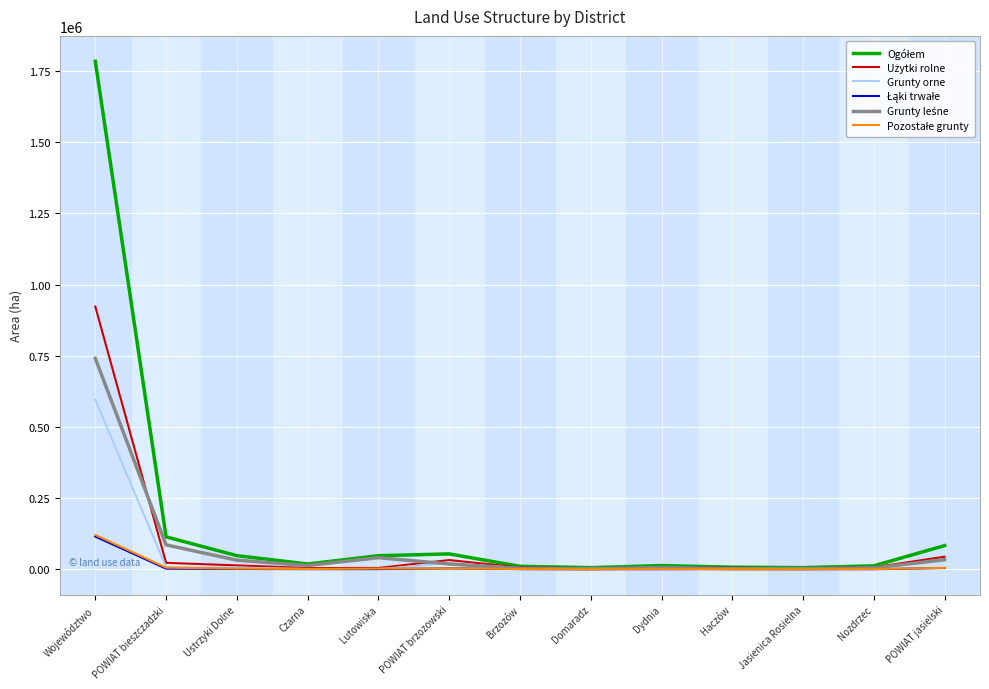

What is the spread (max minus min) of values at Województwo?

1669750